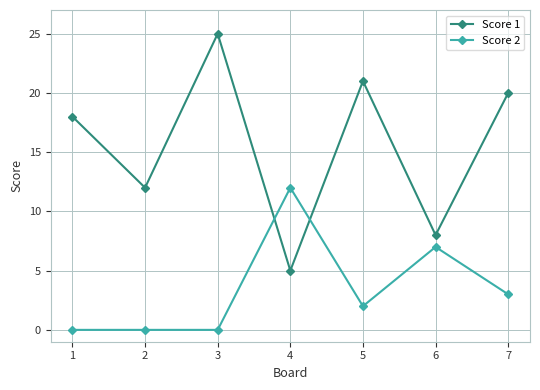

What is the difference between the Score 1 values at 2 and 4?

7